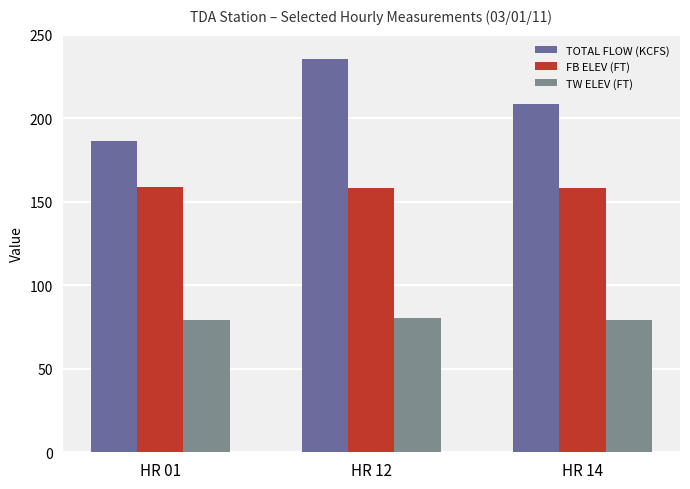

At which category is the sum across all series the highest?

HR 12